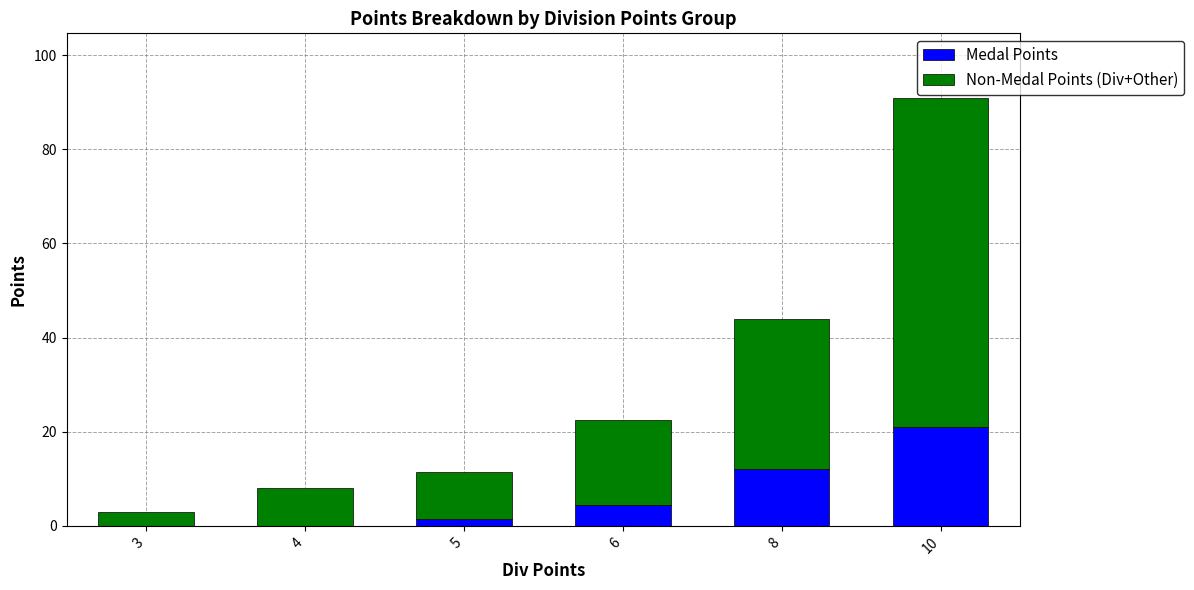

What is the total value across all series at 8?

44.0